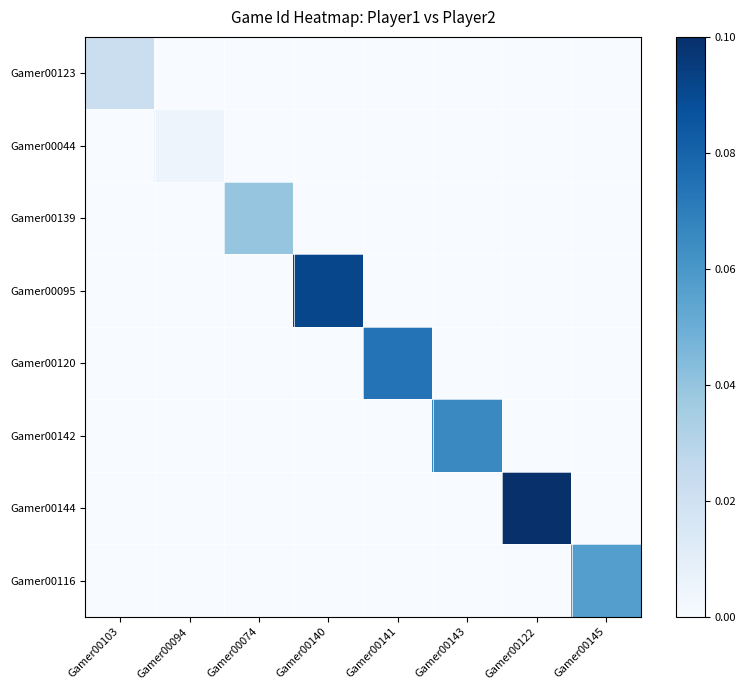

Reading left to right, transcribe all the data shown in this chart.

Gamer00123: Gamer00103=0.2	Gamer00094=0.0	Gamer00074=0.0	Gamer00140=0.0	Gamer00141=0.0	Gamer00143=0.0	Gamer00122=0.0	Gamer00145=0.0
Gamer00044: Gamer00103=0.0	Gamer00094=0.1	Gamer00074=0.0	Gamer00140=0.0	Gamer00141=0.0	Gamer00143=0.0	Gamer00122=0.0	Gamer00145=0.0
Gamer00139: Gamer00103=0.0	Gamer00094=0.0	Gamer00074=0.4	Gamer00140=0.0	Gamer00141=0.0	Gamer00143=0.0	Gamer00122=0.0	Gamer00145=0.0
Gamer00095: Gamer00103=0.0	Gamer00094=0.0	Gamer00074=0.0	Gamer00140=0.9	Gamer00141=0.0	Gamer00143=0.0	Gamer00122=0.0	Gamer00145=0.0
Gamer00120: Gamer00103=0.0	Gamer00094=0.0	Gamer00074=0.0	Gamer00140=0.0	Gamer00141=0.7	Gamer00143=0.0	Gamer00122=0.0	Gamer00145=0.0
Gamer00142: Gamer00103=0.0	Gamer00094=0.0	Gamer00074=0.0	Gamer00140=0.0	Gamer00141=0.0	Gamer00143=0.7	Gamer00122=0.0	Gamer00145=0.0
Gamer00144: Gamer00103=0.0	Gamer00094=0.0	Gamer00074=0.0	Gamer00140=0.0	Gamer00141=0.0	Gamer00143=0.0	Gamer00122=1.0	Gamer00145=0.0
Gamer00116: Gamer00103=0.0	Gamer00094=0.0	Gamer00074=0.0	Gamer00140=0.0	Gamer00141=0.0	Gamer00143=0.0	Gamer00122=0.0	Gamer00145=0.6